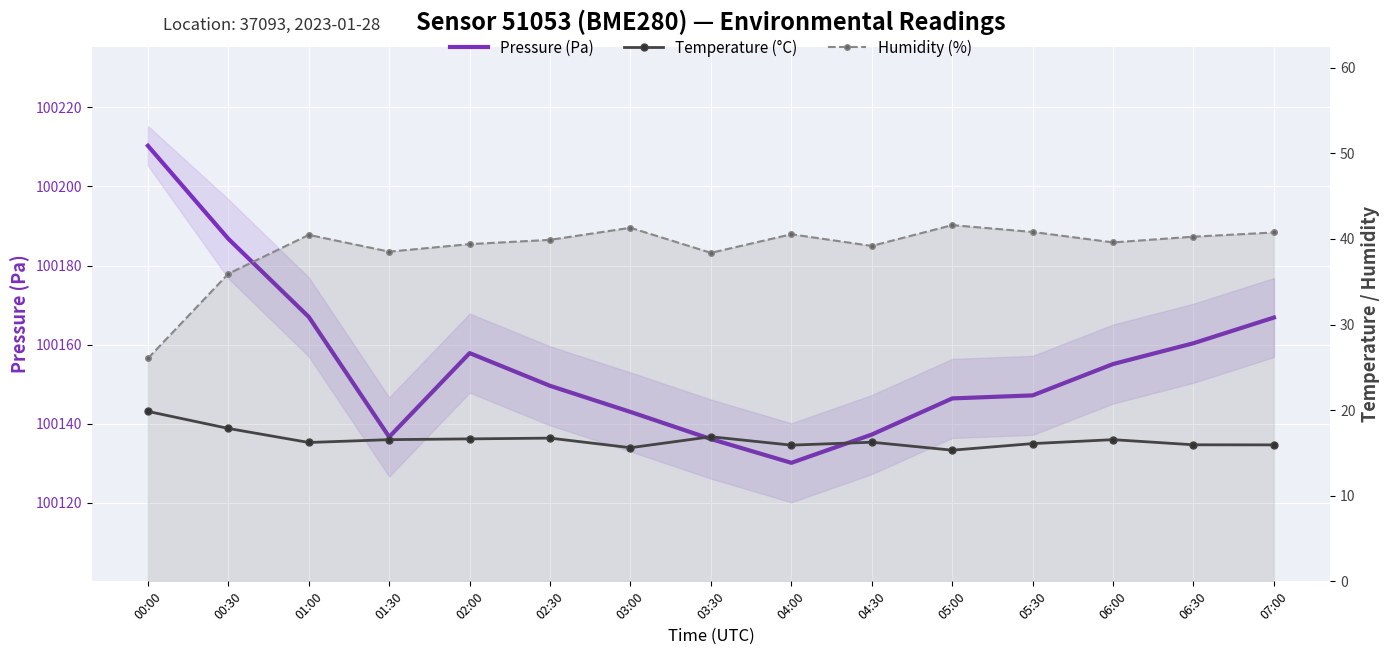

What is the difference between the second highest and second lowest values in the Temperature (°C) series?

2.2